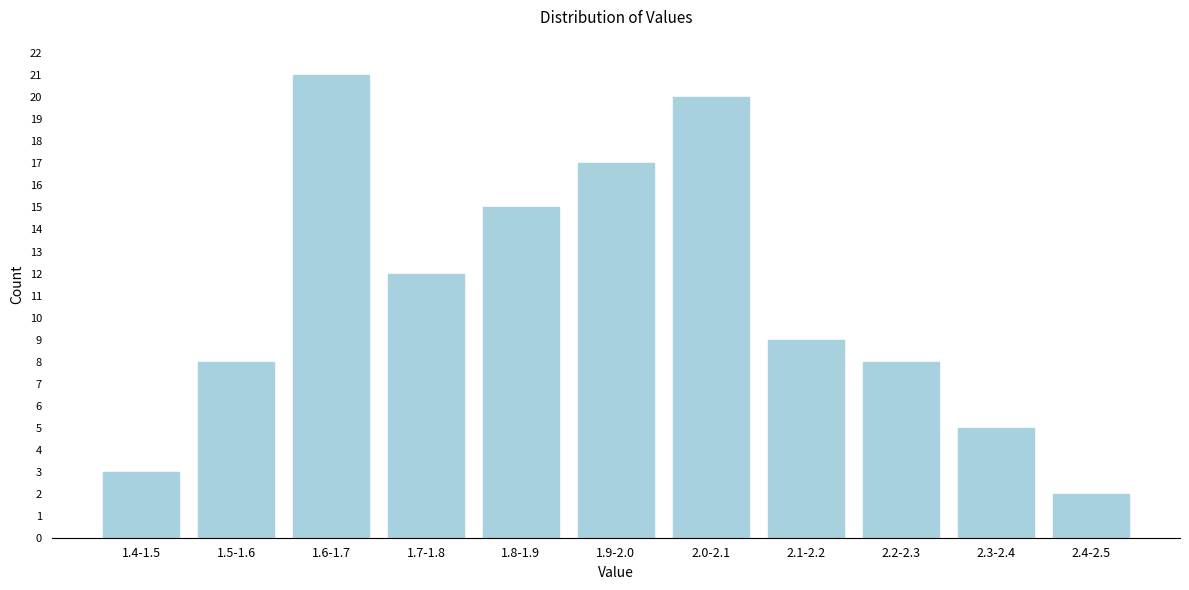

Reading left to right, transcribe all the data shown in this chart.

1.4-1.5=3	1.5-1.6=8	1.6-1.7=21	1.7-1.8=12	1.8-1.9=15	1.9-2.0=17	2.0-2.1=20	2.1-2.2=9	2.2-2.3=8	2.3-2.4=5	2.4-2.5=2